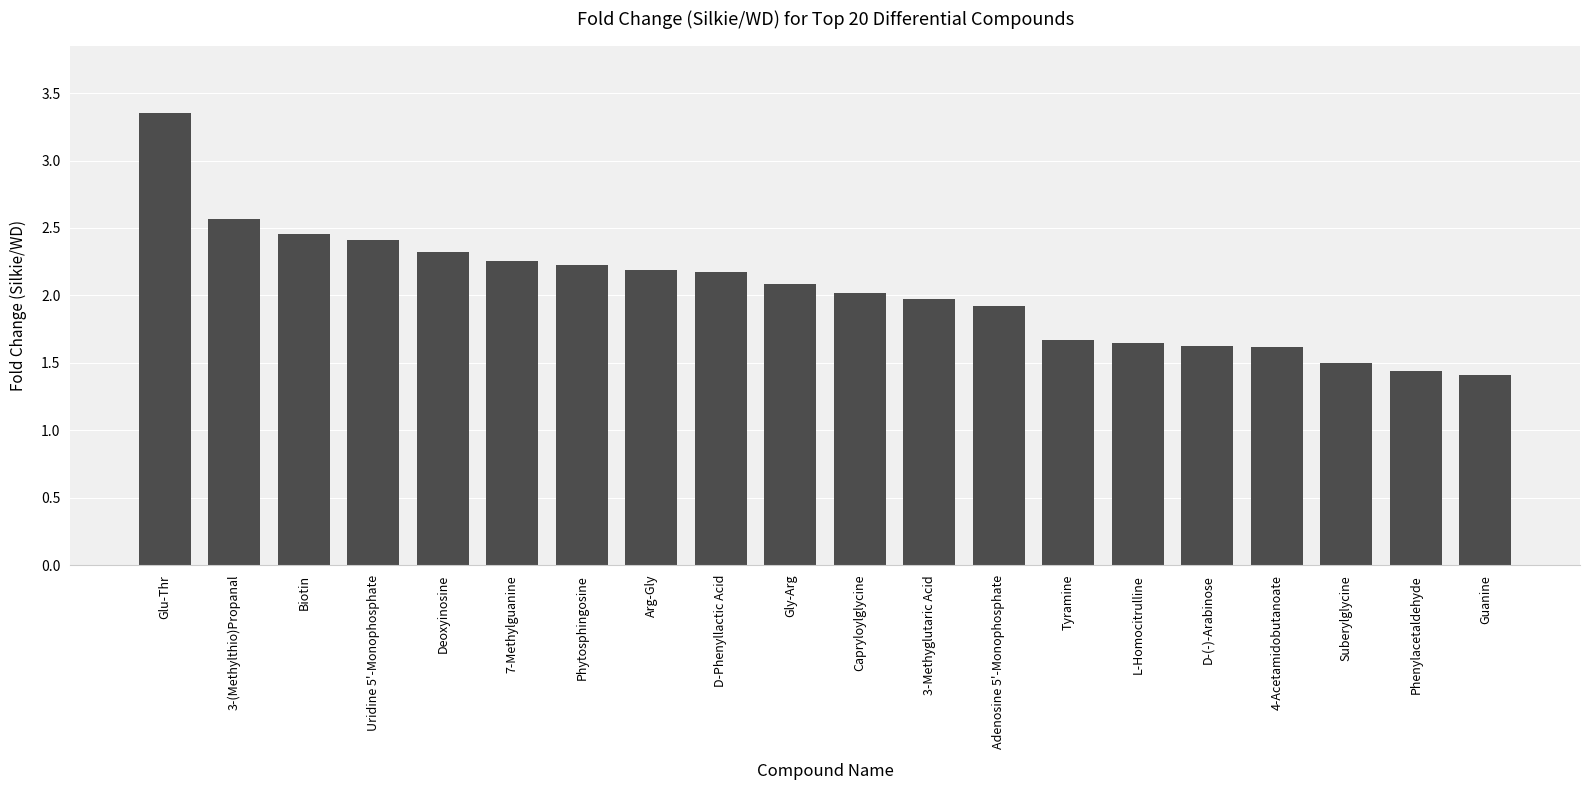

Between L-Homocitrulline and 3-(Methylthio)Propanal, which is larger?

3-(Methylthio)Propanal